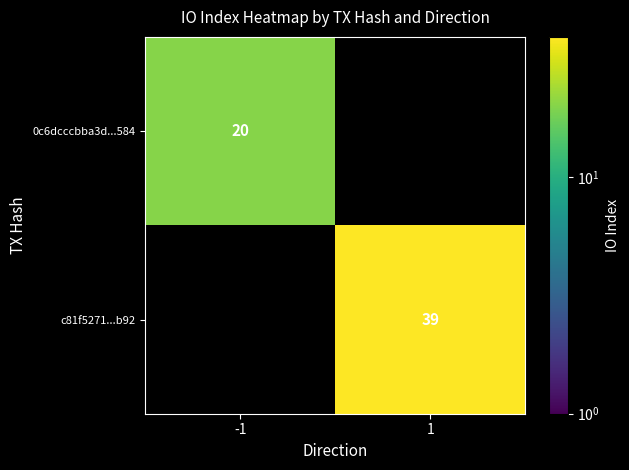

The 0c6dcccbba3d...584 series shows 12 at -1. True or false?

False